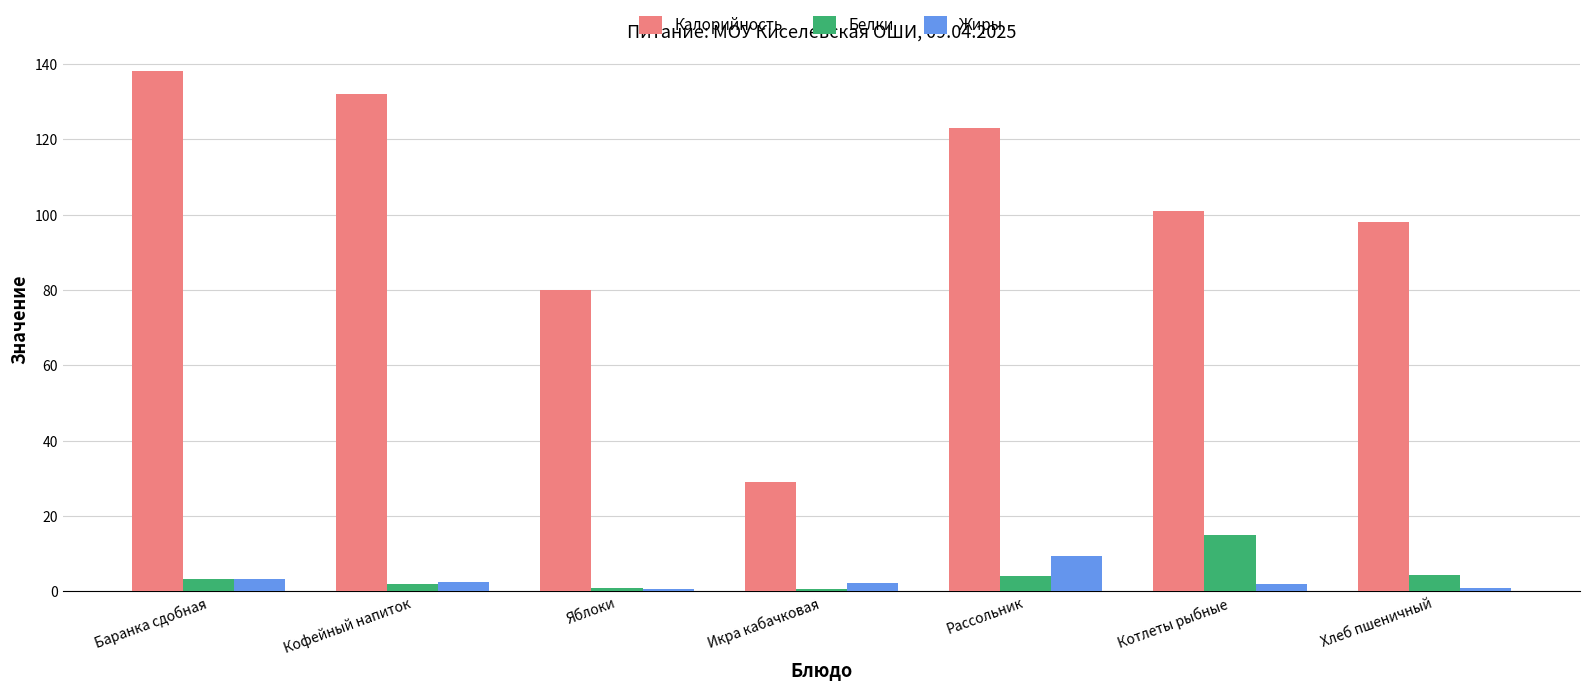

Which series has the largest range (max minus min)?

Калорийность